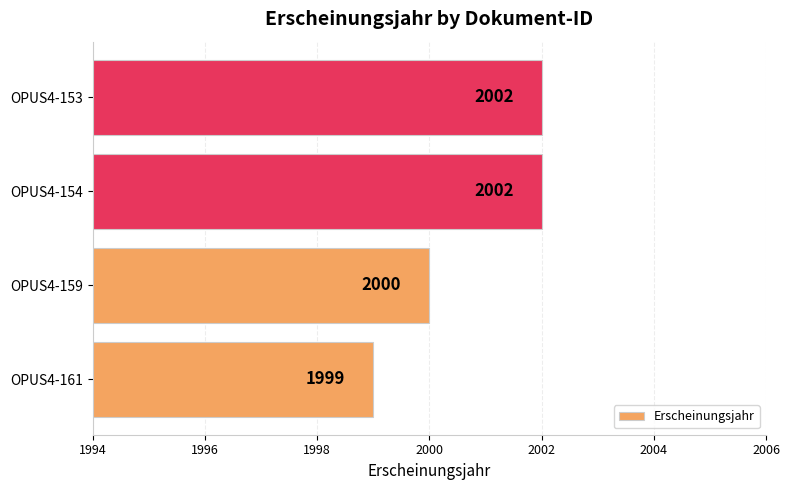

What is the ratio of the value at OPUS4-159 to the value at OPUS4-153?

1.0